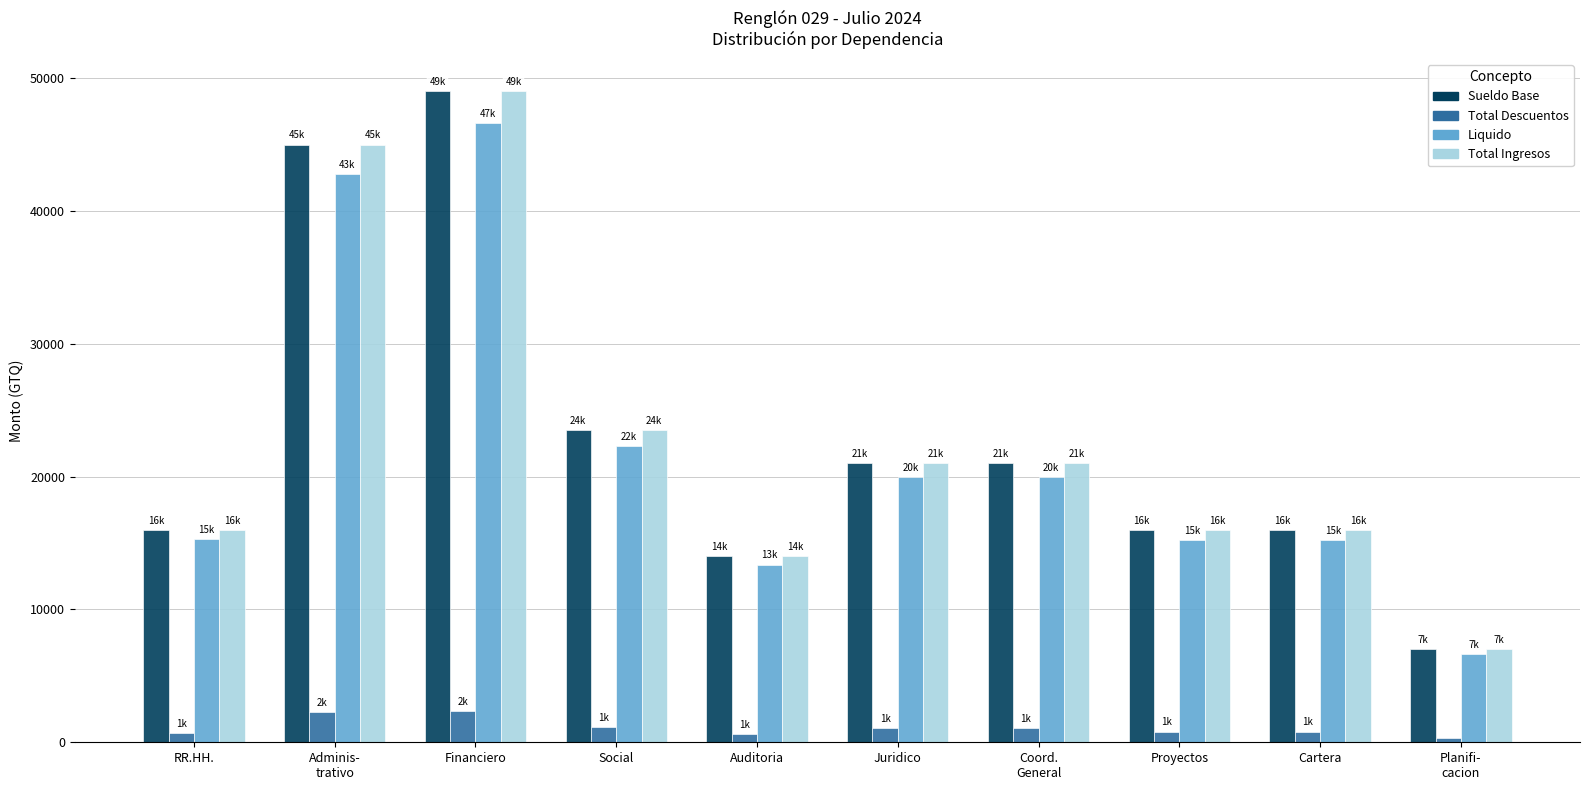

How many values in the Liquido series are below 19950?

5